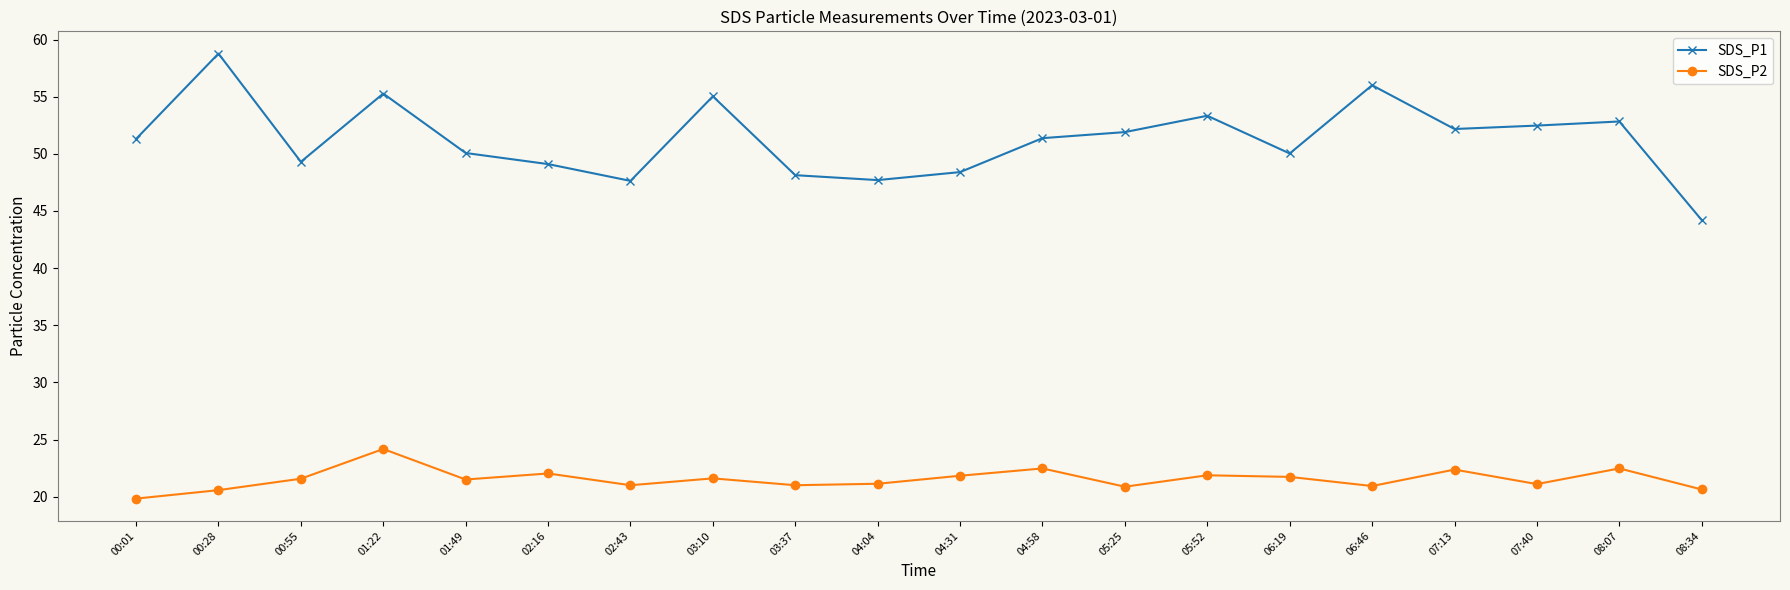

At which category does the chart reach its peak across all series?

00:28